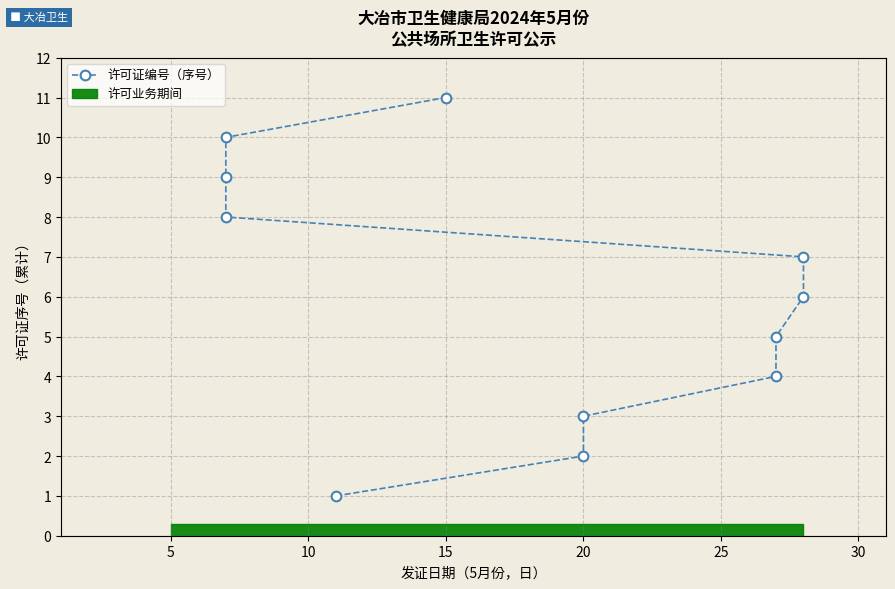

What is the difference between the values at 25 and 15?

2